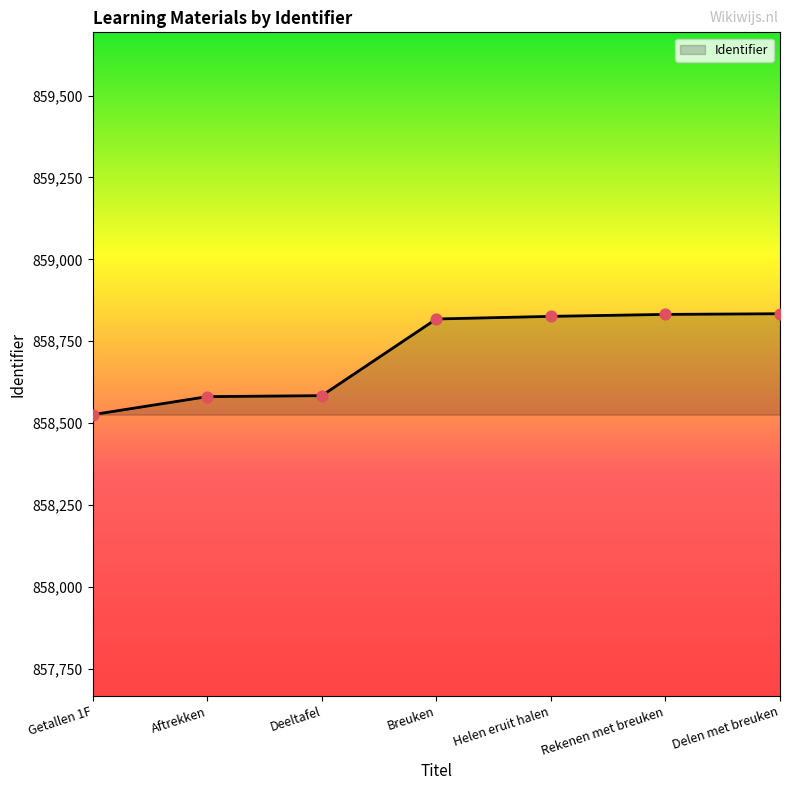

Between Getallen 1F and Breuken, which is larger?

Breuken